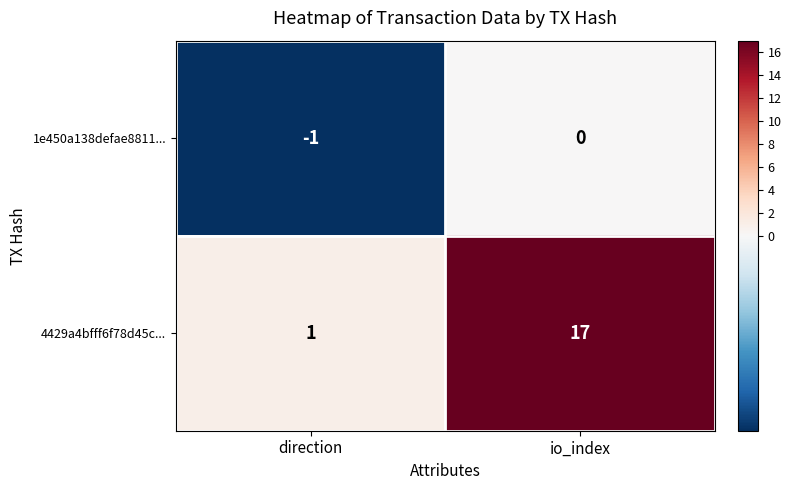

The 1e450a138defae8811... series shows 0 at io_index. True or false?

True